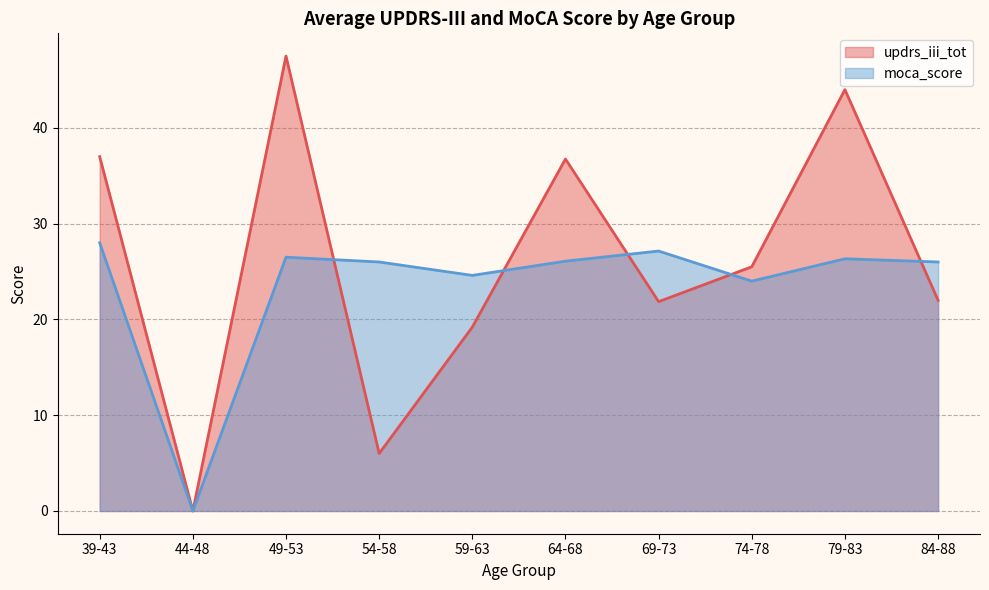

List the series in order of their peak value, lowest first.

moca_score, updrs_iii_tot